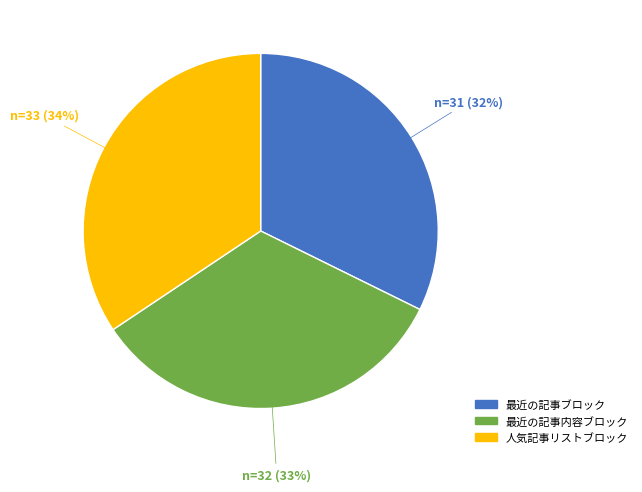

What percentage is the 最近の記事ブロック slice, to the nearest percent?

32%